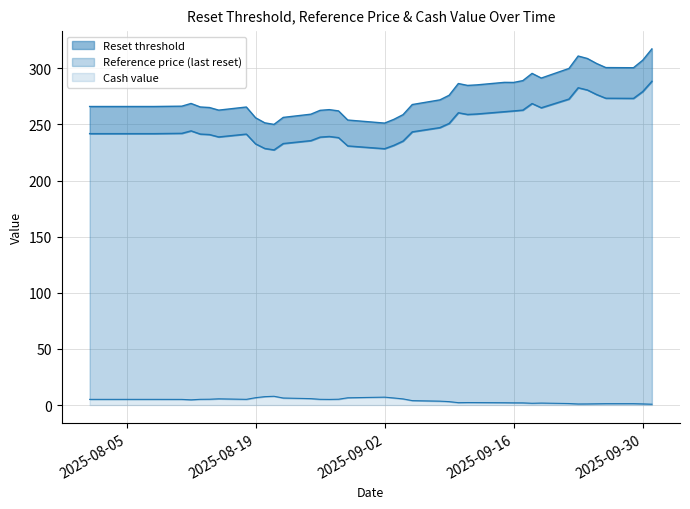

Reading left to right, extract all data points from this chart.

Reset threshold: 2025-08-01=266.0	2025-08-08=266.0	2025-08-11=266.3	2025-08-12=268.7	2025-08-13=265.6	2025-08-14=265.1	2025-08-15=262.8	2025-08-18=265.6	2025-08-19=256.0	2025-08-20=251.5	2025-08-21=250.1	2025-08-22=256.3	2025-08-25=259.1	2025-08-26=262.6	2025-08-27=263.2	2025-08-28=262.1	2025-08-29=254.0	2025-09-02=251.2	2025-09-03=254.5	2025-09-04=258.7	2025-09-05=267.8	2025-09-08=271.9	2025-09-09=276.0	2025-09-10=286.5	2025-09-11=284.8	2025-09-12=285.3	2025-09-15=287.5	2025-09-16=287.4	2025-09-17=289.1	2025-09-18=295.5	2025-09-19=291.4	2025-09-22=299.9	2025-09-23=311.0	2025-09-24=308.8	2025-09-25=304.3	2025-09-26=300.7	2025-09-29=300.6	2025-09-30=307.2	2025-10-01=317.3
Reference price (last reset): 2025-08-01=241.8	2025-08-08=241.8	2025-08-11=242.1	2025-08-12=244.3	2025-08-13=241.4	2025-08-14=241.0	2025-08-15=238.9	2025-08-18=241.4	2025-08-19=232.7	2025-08-20=228.6	2025-08-21=227.3	2025-08-22=233.0	2025-08-25=235.6	2025-08-26=238.7	2025-08-27=239.3	2025-08-28=238.3	2025-08-29=230.9	2025-09-02=228.4	2025-09-03=231.4	2025-09-04=235.2	2025-09-05=243.4	2025-09-08=247.2	2025-09-09=250.9	2025-09-10=260.4	2025-09-11=258.9	2025-09-12=259.3	2025-09-15=261.4	2025-09-16=262.1	2025-09-17=262.8	2025-09-18=268.6	2025-09-19=264.9	2025-09-22=272.6	2025-09-23=282.7	2025-09-24=280.7	2025-09-25=276.7	2025-09-26=273.4	2025-09-29=273.2	2025-09-30=279.3	2025-10-01=288.5
Cash value: 2025-08-01=5.1	2025-08-08=5.1	2025-08-11=5.0	2025-08-12=4.7	2025-08-13=5.1	2025-08-14=5.2	2025-08-15=5.5	2025-08-18=5.1	2025-08-19=6.5	2025-08-20=7.5	2025-08-21=7.8	2025-08-22=6.3	2025-08-25=5.7	2025-08-26=5.1	2025-08-27=5.0	2025-08-28=5.2	2025-08-29=6.5	2025-09-02=7.0	2025-09-03=6.3	2025-09-04=5.5	2025-09-05=3.9	2025-09-08=3.5	2025-09-09=3.0	2025-09-10=2.1	2025-09-11=2.2	2025-09-12=2.2	2025-09-15=2.1	2025-09-16=2.0	2025-09-17=1.9	2025-09-18=1.6	2025-09-19=1.8	2025-09-22=1.4	2025-09-23=0.9	2025-09-24=1.0	2025-09-25=1.1	2025-09-26=1.2	2025-09-29=1.2	2025-09-30=1.0	2025-10-01=0.8